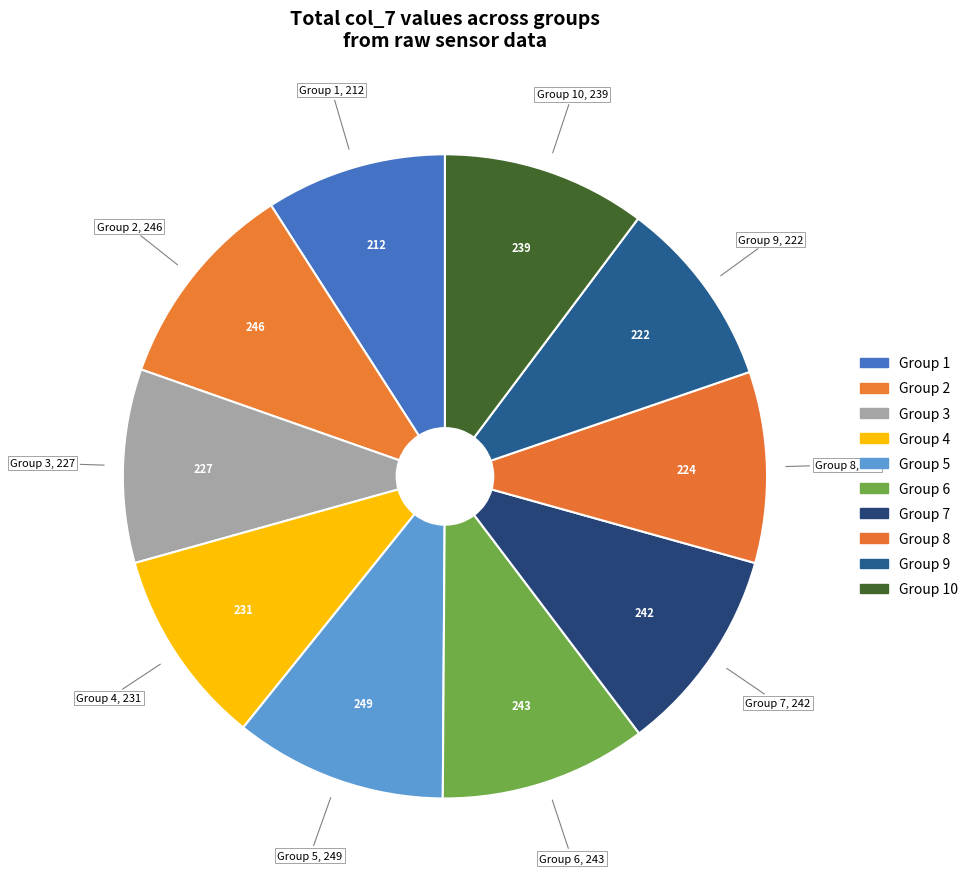

Does Group 4 account for over 50% of the chart?

No